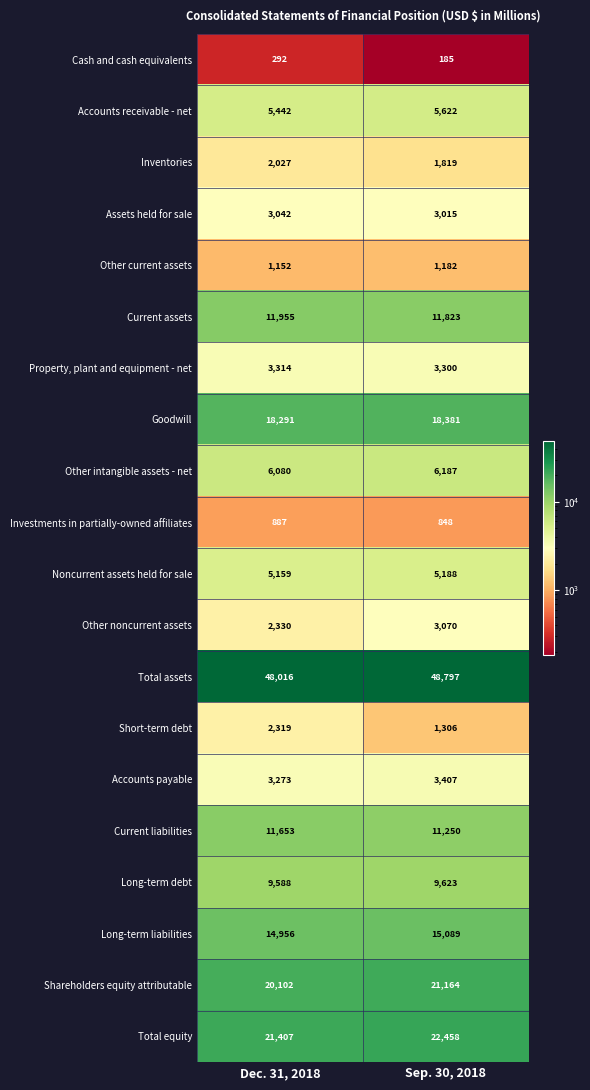

Which series has the largest range (max minus min)?

Shareholders equity attributable